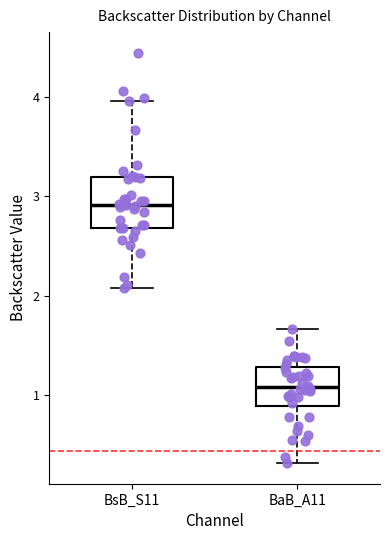

Reading left to right, read every box against the y-axis: the position of its median line, the range the box covers, and the ends of its whiskers. The values are not printed on the chart, so give them approximately, as read against the axis.

BsB_S11: median 2.9, box 2.7 to 3.2, whiskers 2.1 to 4.0
BaB_A11: median 1.1, box 0.9 to 1.3, whiskers 0.3 to 1.7